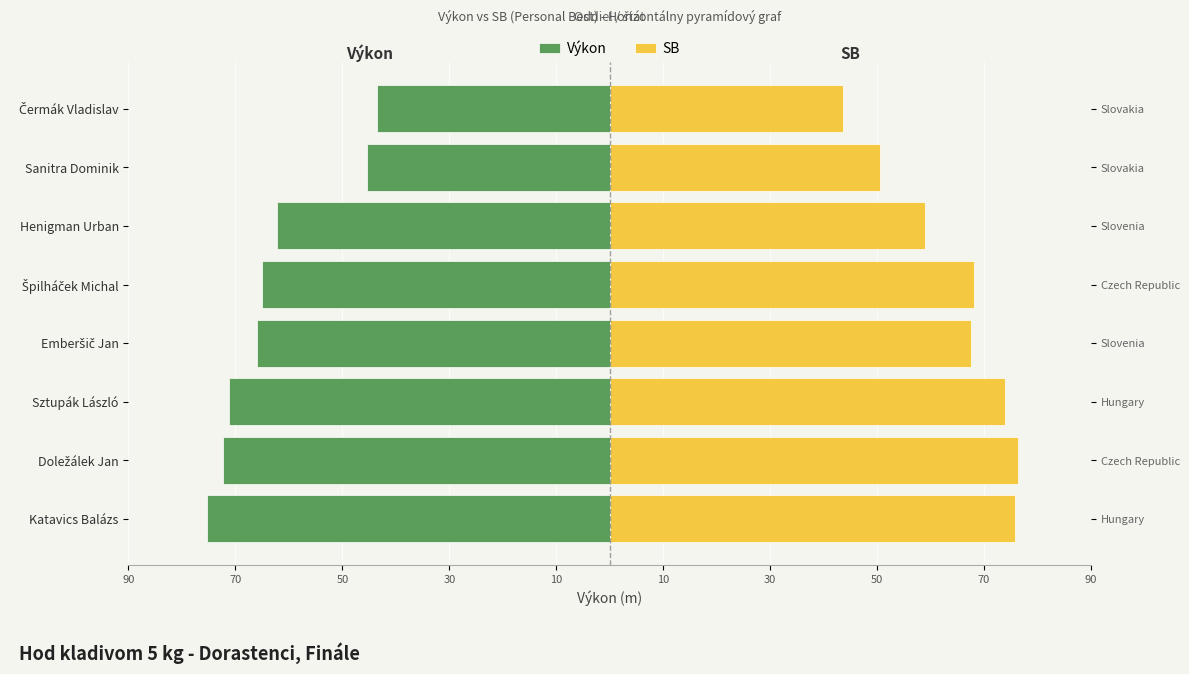

The Výkon series shows -65.0 at Špilháček Michal. True or false?

True